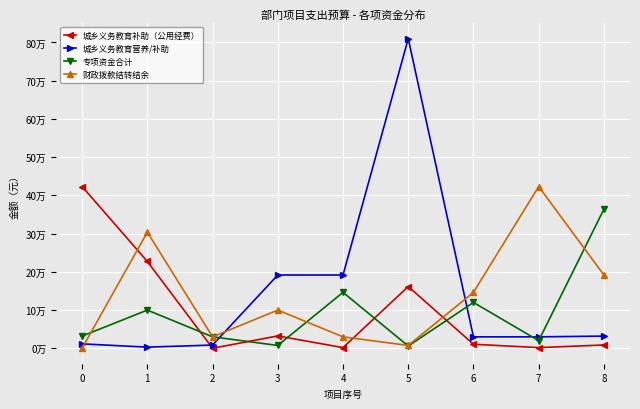

Reading left to right, list all the values displayed in this chart.

城乡义务教育补助（公用经费）: 0=423174.5	1=227160.3	2=180.0	3=32370.2	4=1854.0	5=161610.0	6=10625.0	7=1875.0	8=8750.0
城乡义务教育营养/补助: 0=11628.1	1=3060.0	2=8568.1	3=191743.7	4=191743.7	5=810000.0	6=30000.0	7=30000.0	8=32000.0
专项资金合计: 0=32000.0	1=100000.0	2=30000.0	3=7500.0	4=146400.0	5=6000.0	6=120000.0	7=20000.0	8=363960.0
财政拨款结转结余: 0=400.0	1=303837.2	2=30000.0	3=100000.0	4=30000.0	5=7500.0	6=146400.0	7=423174.5	8=191743.7